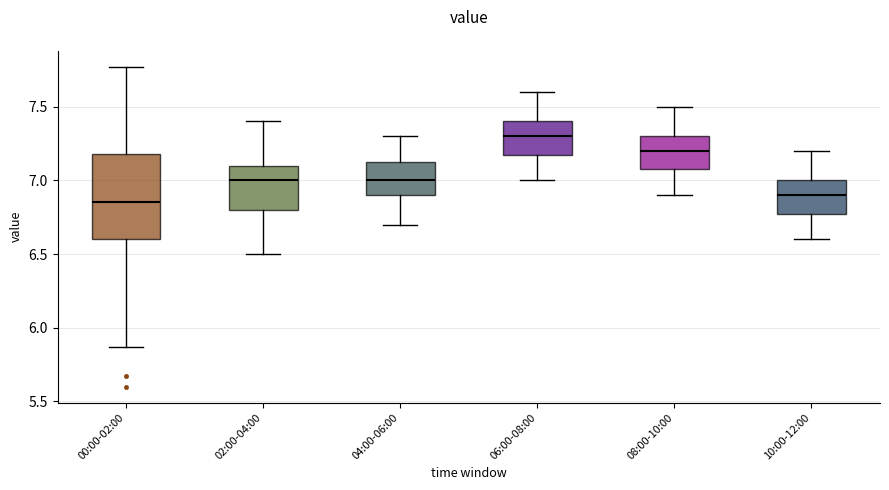

Reading left to right, transcribe this box plot: for each box, give where its median line is, the range the box spans, and where its two whiskers end, as read against the y-axis. The values are not printed on the chart, so give them approximately, as read against the axis.

00:00-02:00: median 6.85, box 6.60 to 7.20, whiskers 5.85 to 7.75
02:00-04:00: median 7.00, box 6.80 to 7.10, whiskers 6.50 to 7.40
04:00-06:00: median 7.00, box 6.90 to 7.15, whiskers 6.70 to 7.30
06:00-08:00: median 7.30, box 7.20 to 7.40, whiskers 7.00 to 7.60
08:00-10:00: median 7.20, box 7.10 to 7.30, whiskers 6.90 to 7.50
10:00-12:00: median 6.90, box 6.80 to 7.00, whiskers 6.60 to 7.20